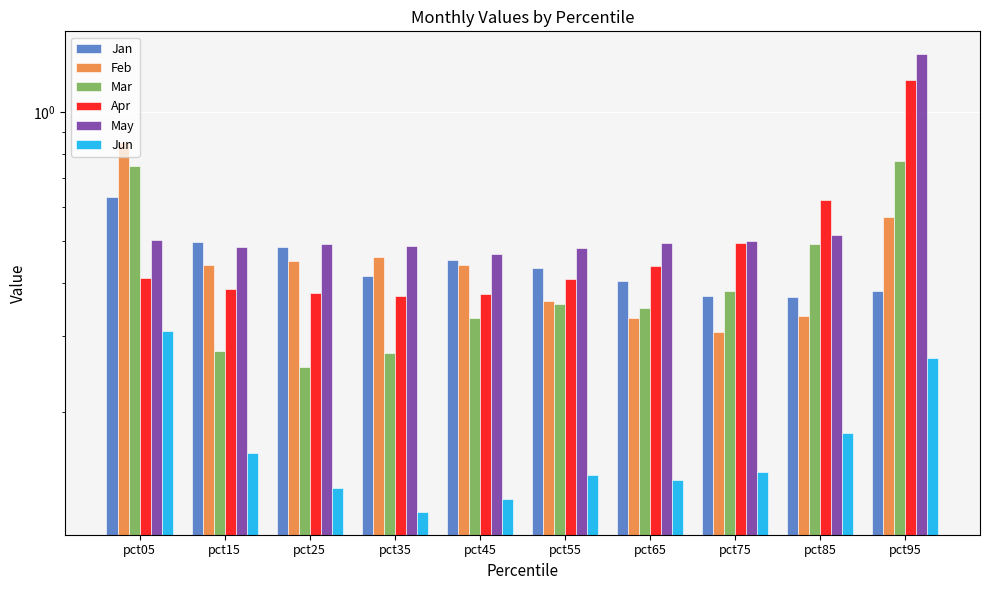

Reading left to right, list all the values displayed in this chart.

Jan: pct05=0.6	pct15=0.5	pct25=0.5	pct35=0.4	pct45=0.5	pct55=0.4	pct65=0.4	pct75=0.4	pct85=0.4	pct95=0.4
Feb: pct05=0.9	pct15=0.4	pct25=0.5	pct35=0.5	pct45=0.4	pct55=0.4	pct65=0.3	pct75=0.3	pct85=0.3	pct95=0.6
Mar: pct05=0.7	pct15=0.3	pct25=0.3	pct35=0.3	pct45=0.3	pct55=0.4	pct65=0.3	pct75=0.4	pct85=0.5	pct95=0.8
Apr: pct05=0.4	pct15=0.4	pct25=0.4	pct35=0.4	pct45=0.4	pct55=0.4	pct65=0.4	pct75=0.5	pct85=0.6	pct95=1.2
May: pct05=0.5	pct15=0.5	pct25=0.5	pct35=0.5	pct45=0.5	pct55=0.5	pct65=0.5	pct75=0.5	pct85=0.5	pct95=1.4
Jun: pct05=0.3	pct15=0.2	pct25=0.1	pct35=0.1	pct45=0.1	pct55=0.1	pct65=0.1	pct75=0.1	pct85=0.2	pct95=0.3